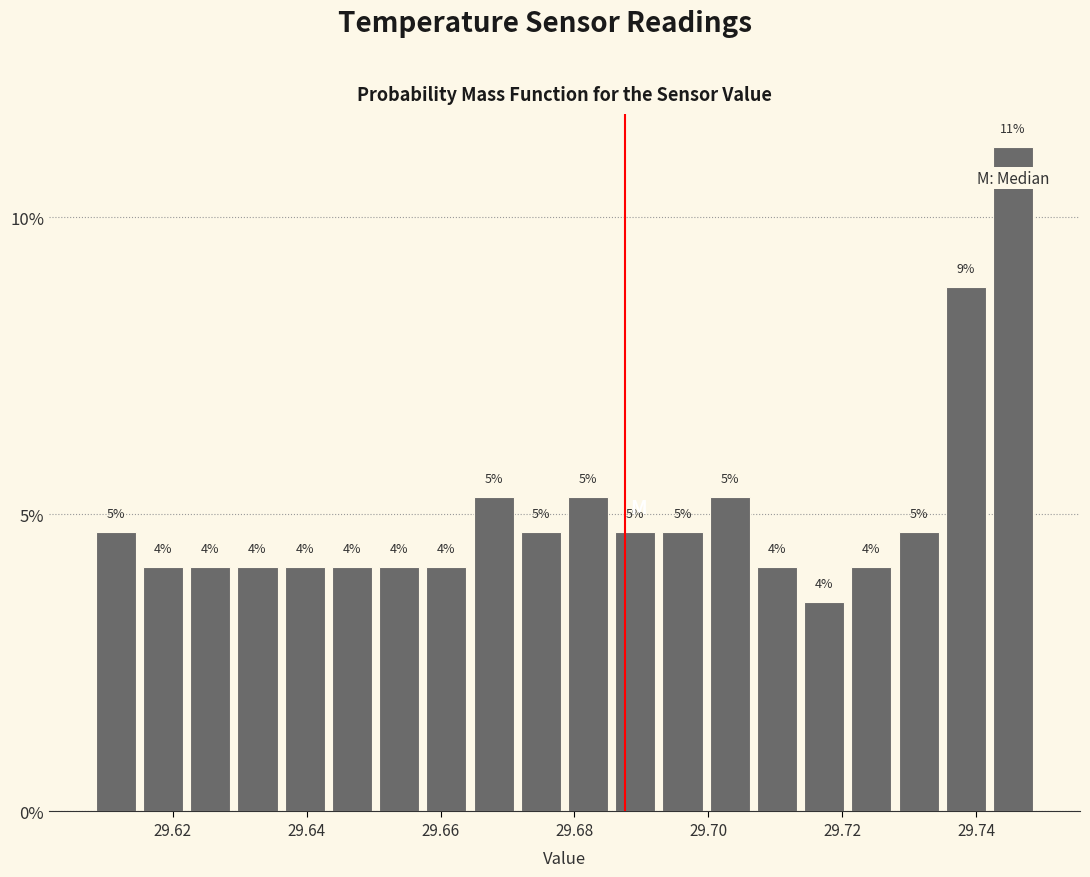

Read against the x-axis, roughly where is the centre of the tallest bar?

29.746